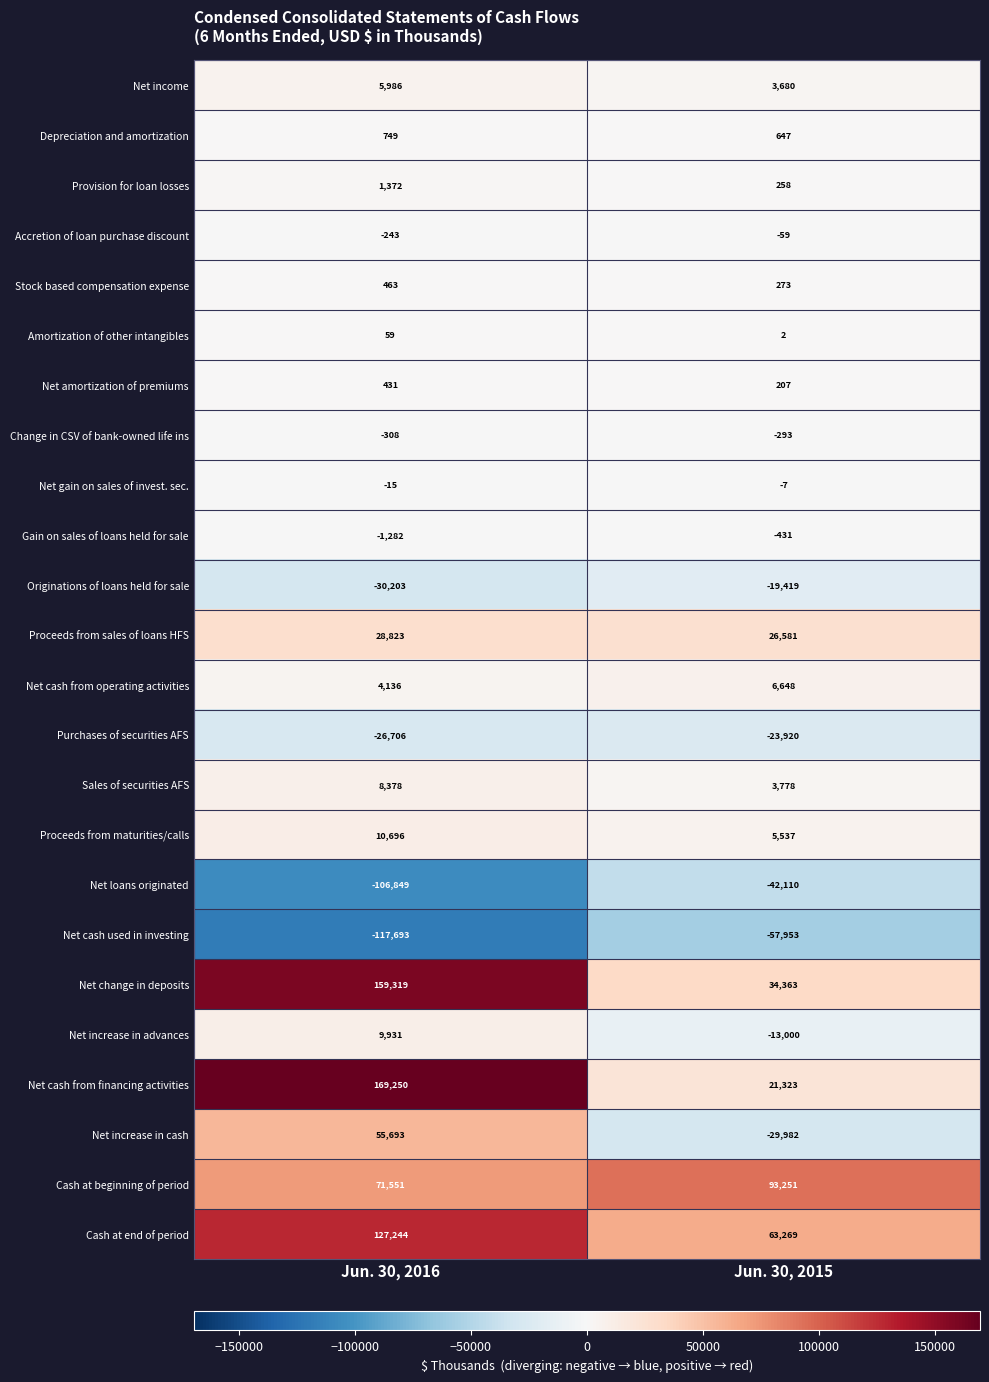

What is the total value across all series at Jun. 30, 2015?

72643